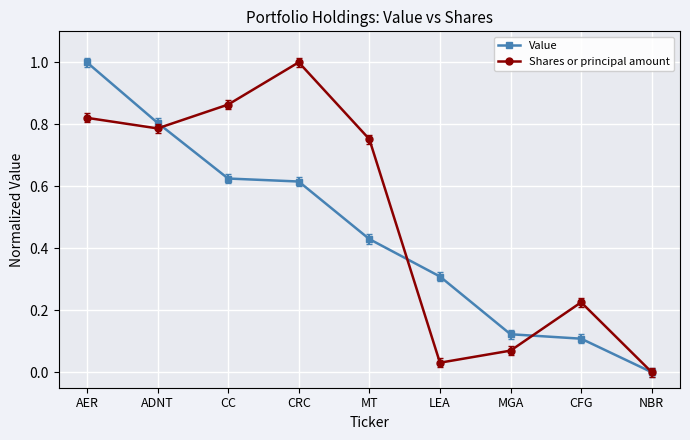

Rank the series at MGA from lowest to highest value.

Shares or principal amount, Value